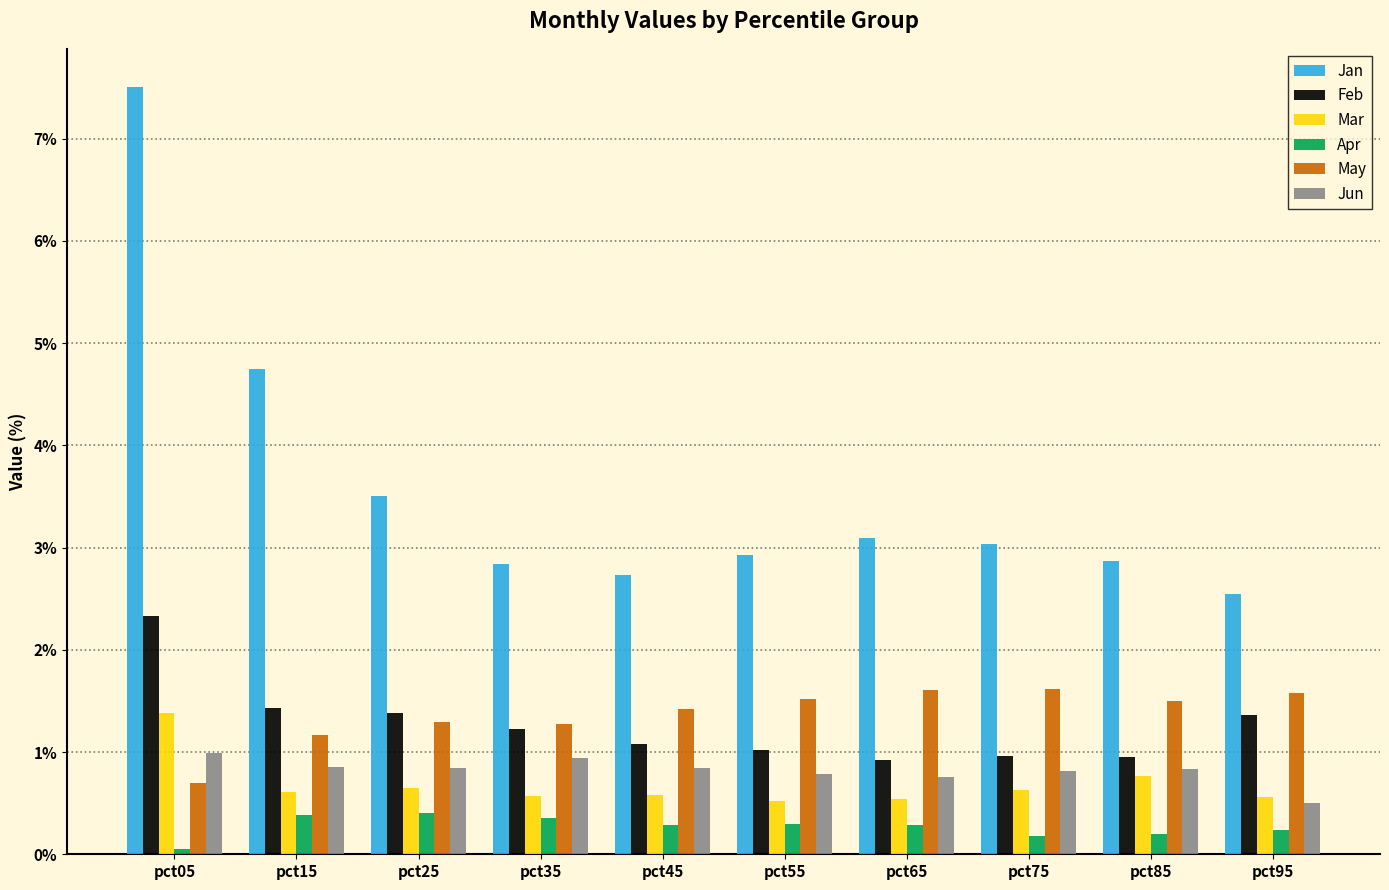

What is the minimum value shown in the chart?

0.1